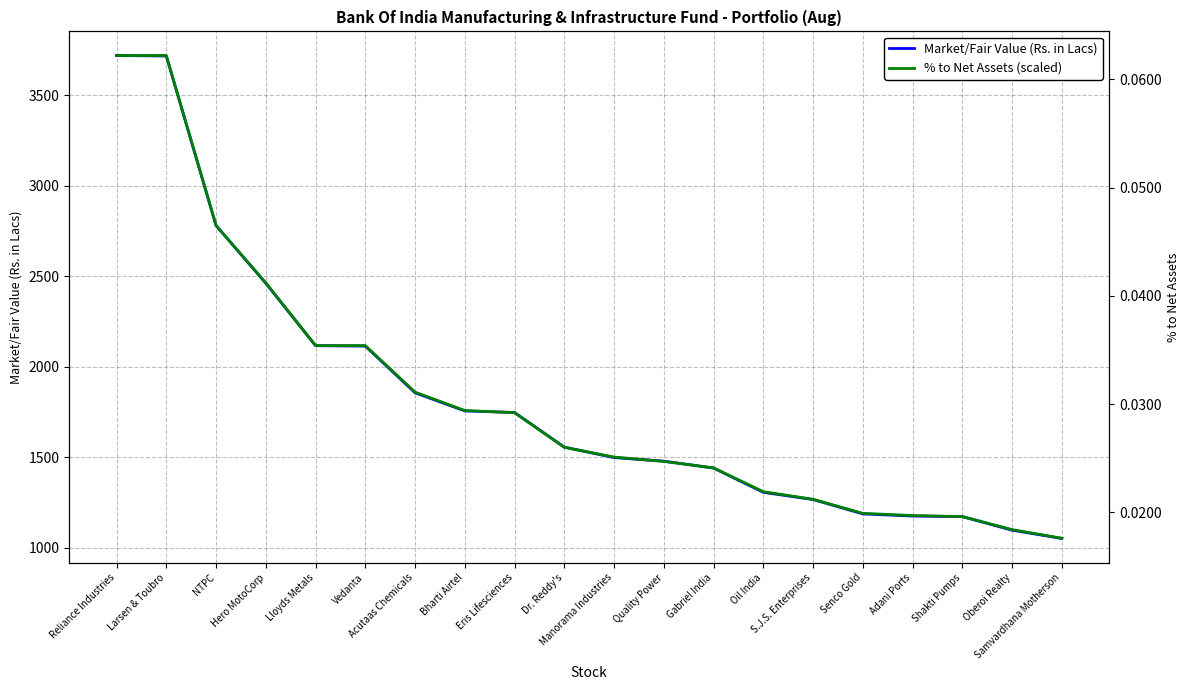

Does the chart have visible grid lines?

Yes